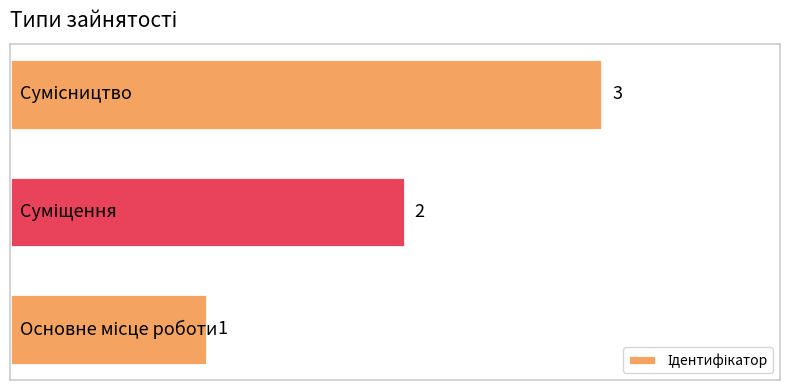

How many data points does each series have?

3